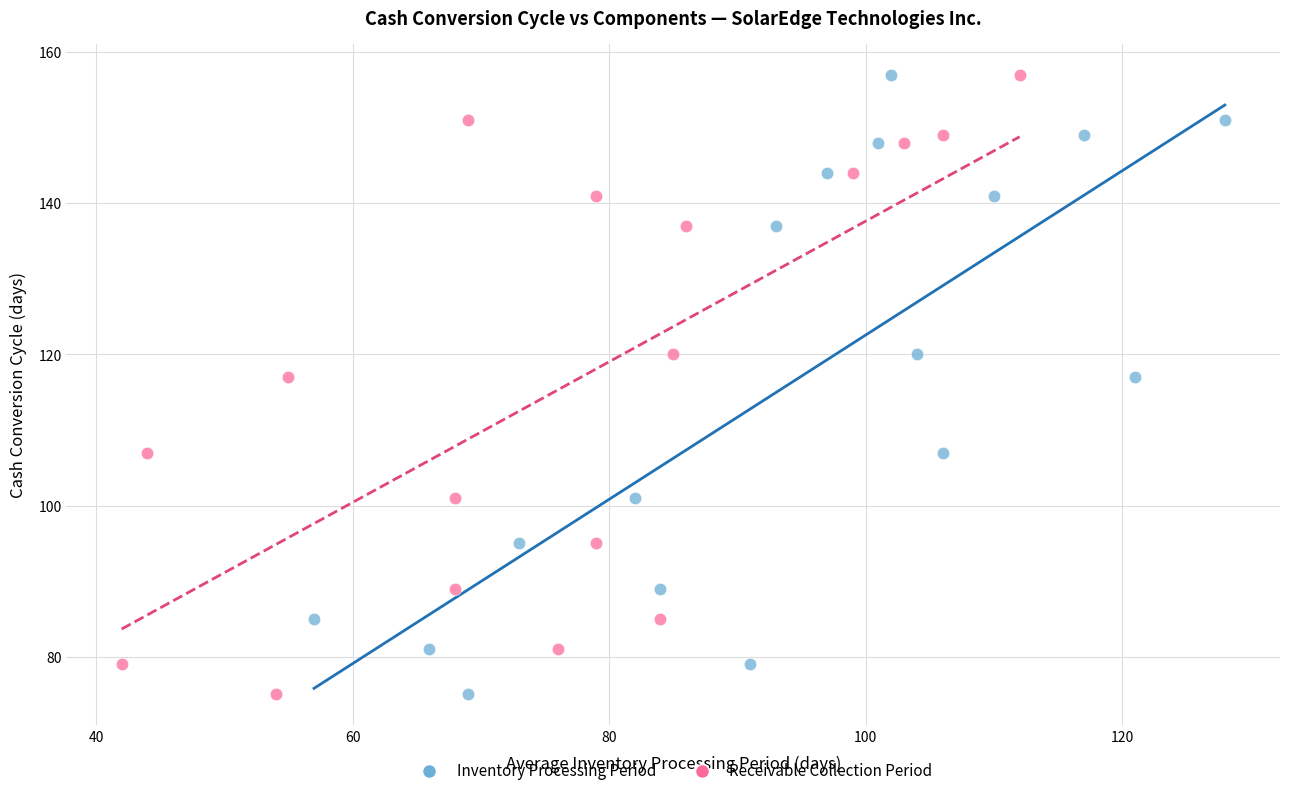

What are all the series names shown in the legend?

Inventory Processing Period, Receivable Collection Period